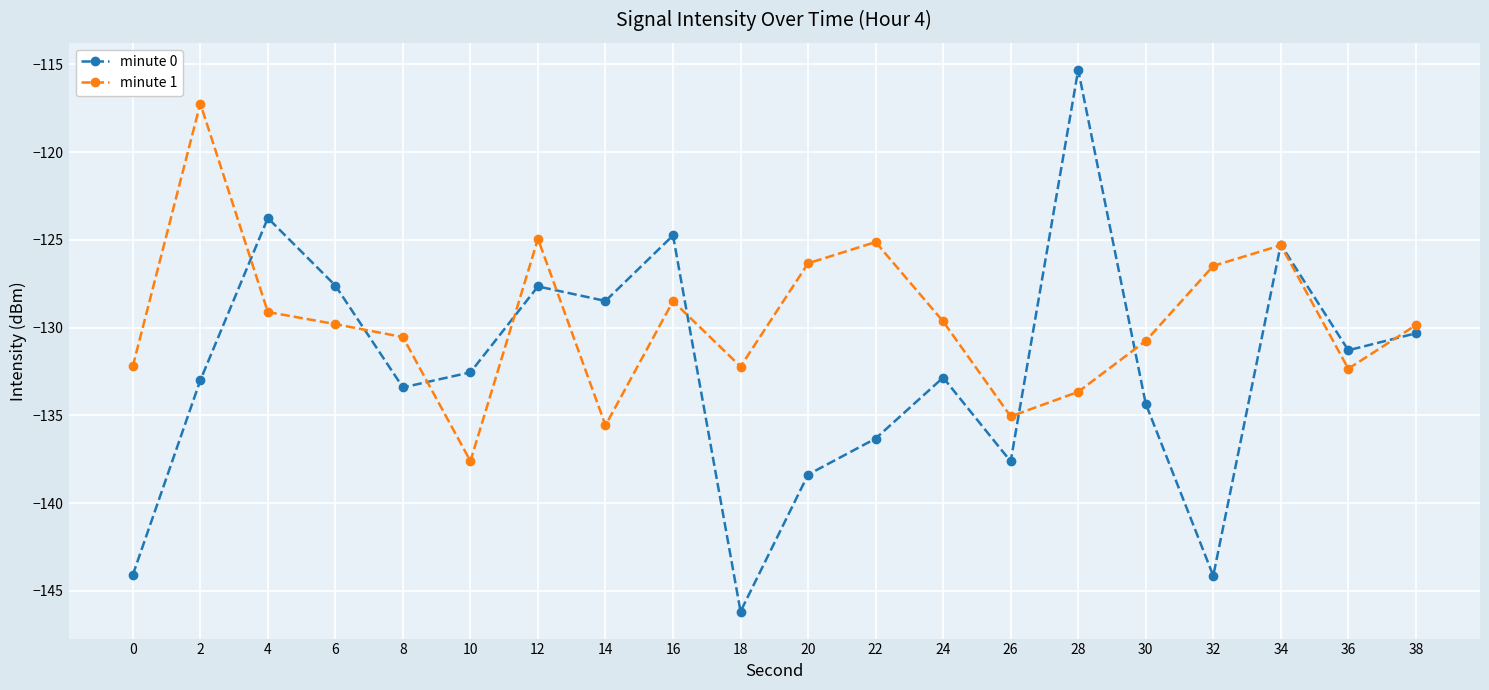

Does the chart display data point markers on the line(s)?

Yes